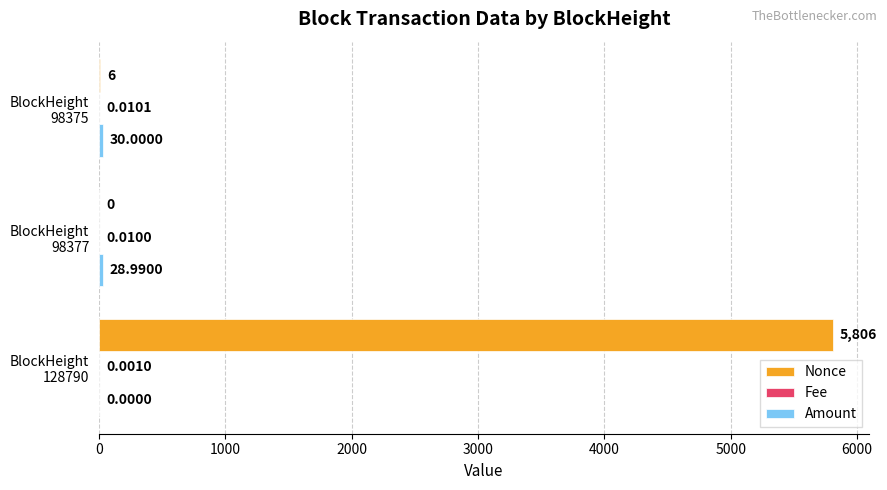

What is the sum of all Nonce values?

5812.0